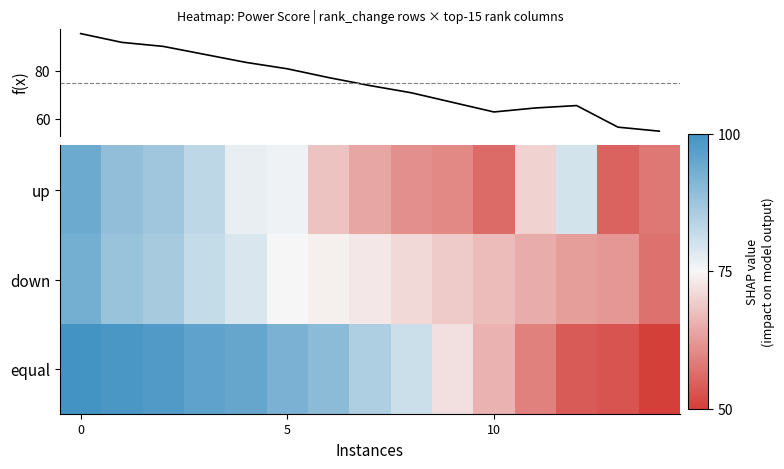

Reading left to right, list all the values displayed in this chart.

up: 94	89	87	83	77	76	68	64	61	60	56	70	80	55	58
down: 93	88	86	82	79	75	74	73	71	69	67	65	63	62	57
equal: 100	99	98	96	95	92	90	85	81	72	66	59	54	53	50